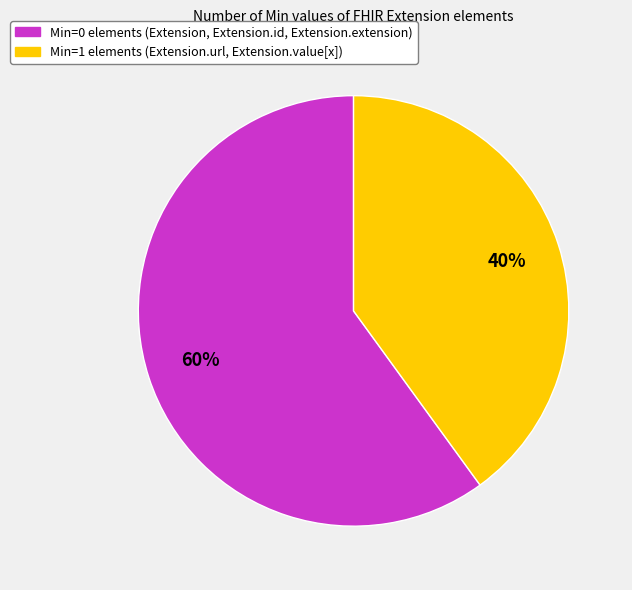

To the nearest percent, what is the average slice percentage?

50%